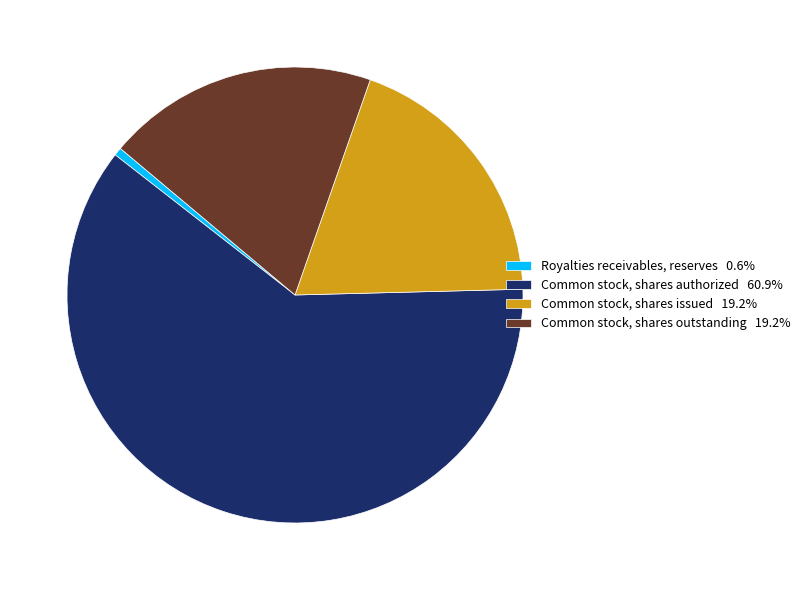

Is it true that Common stock, shares issued is 19% of the pie?

True